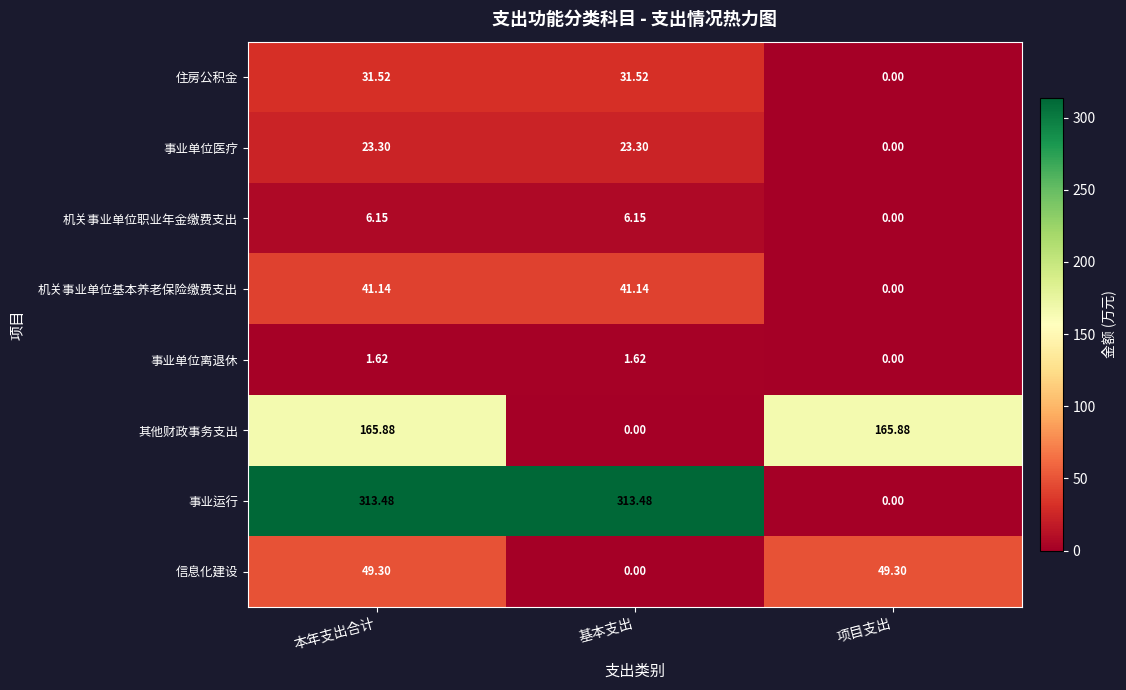

Which series has the largest range (max minus min)?

事业运行